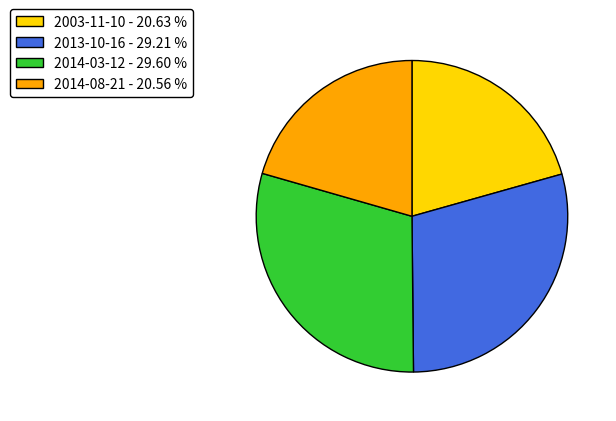

Is it true that 2013-10-16 is 41% of the pie?

False